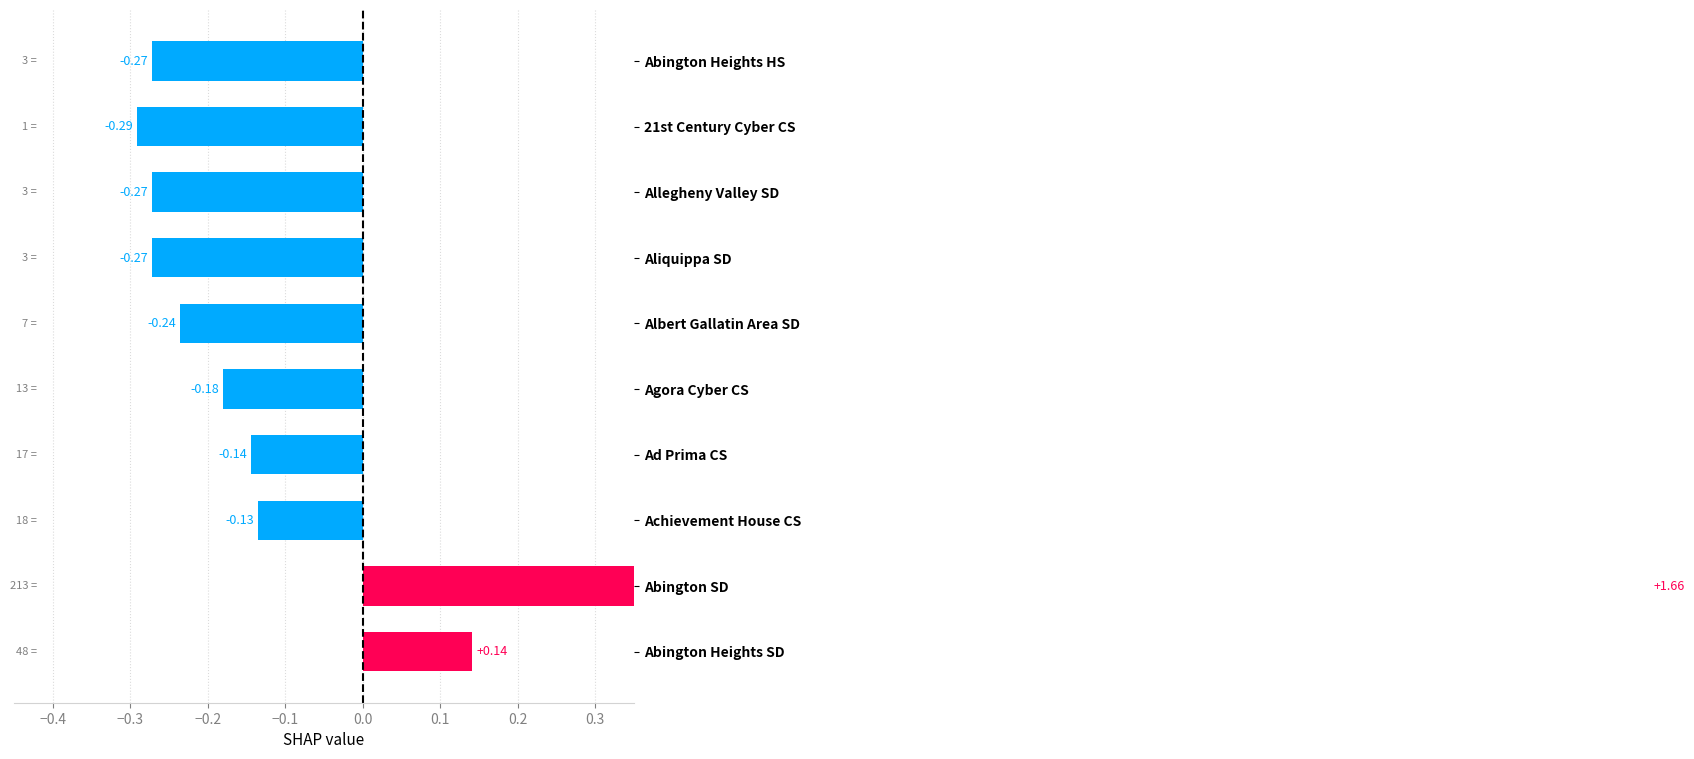

What is the greatest value displayed?

1.7